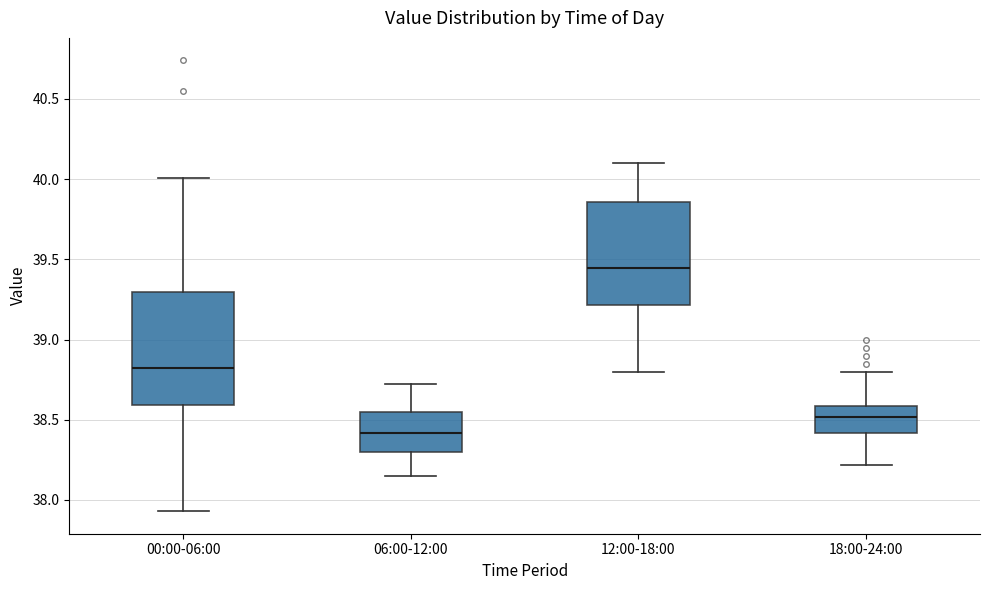

Reading left to right, transcribe this box plot: for each box, give where its median line is, the range the box spans, and where its two whiskers end, as read against the y-axis. The values are not printed on the chart, so give them approximately, as read against the axis.

00:00-06:00: median 38.80, box 38.60 to 39.30, whiskers 37.95 to 40.00
06:00-12:00: median 38.40, box 38.30 to 38.55, whiskers 38.15 to 38.70
12:00-18:00: median 39.45, box 39.20 to 39.85, whiskers 38.80 to 40.10
18:00-24:00: median 38.50, box 38.40 to 38.60, whiskers 38.20 to 38.80